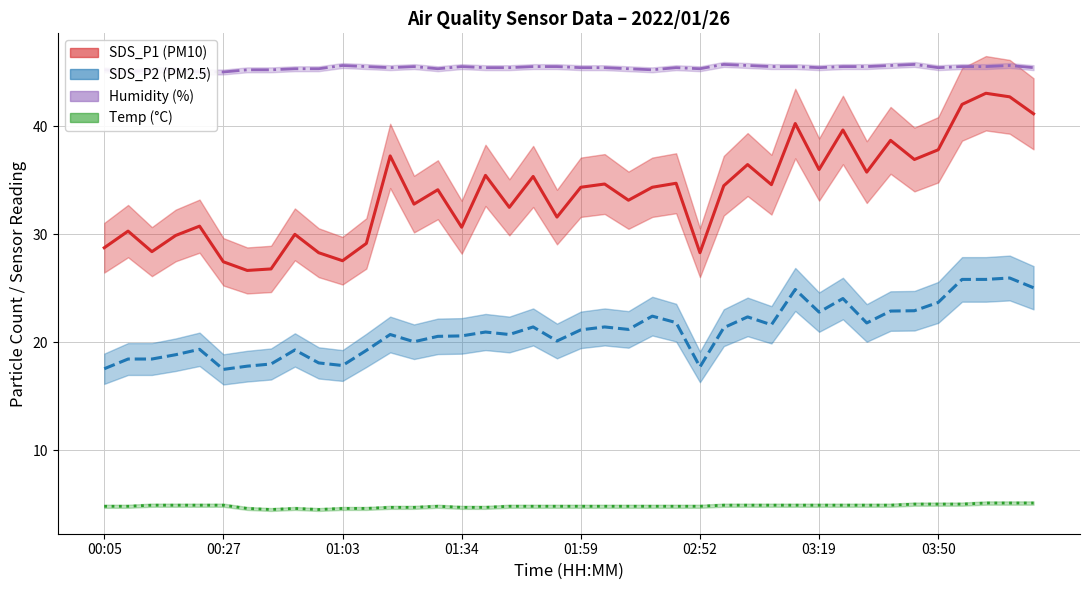

True or false: SDS_P2 and Temp cross at least once.

False